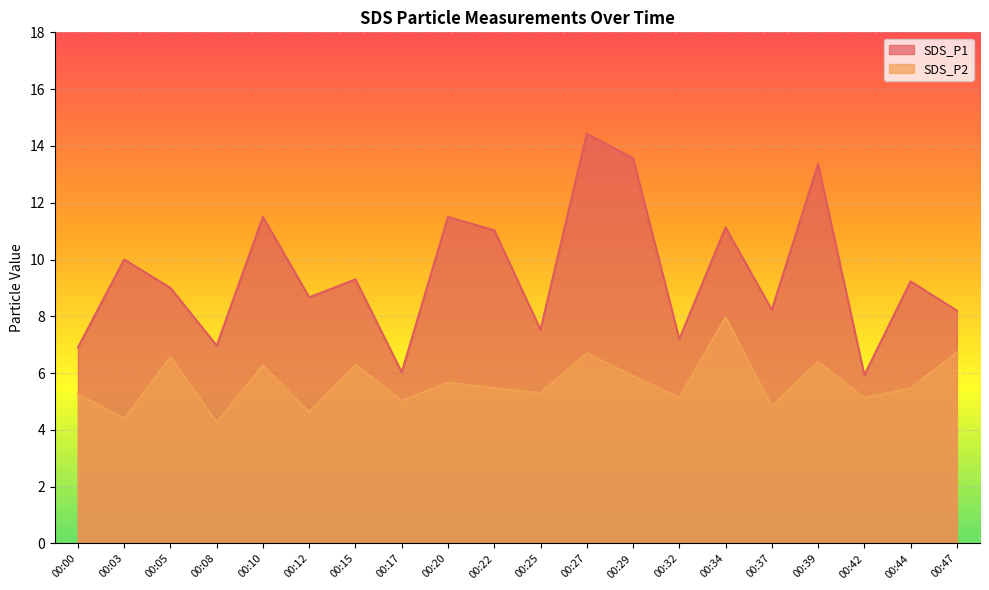

How many interior local valleys does the SDS_P1 series have?

7